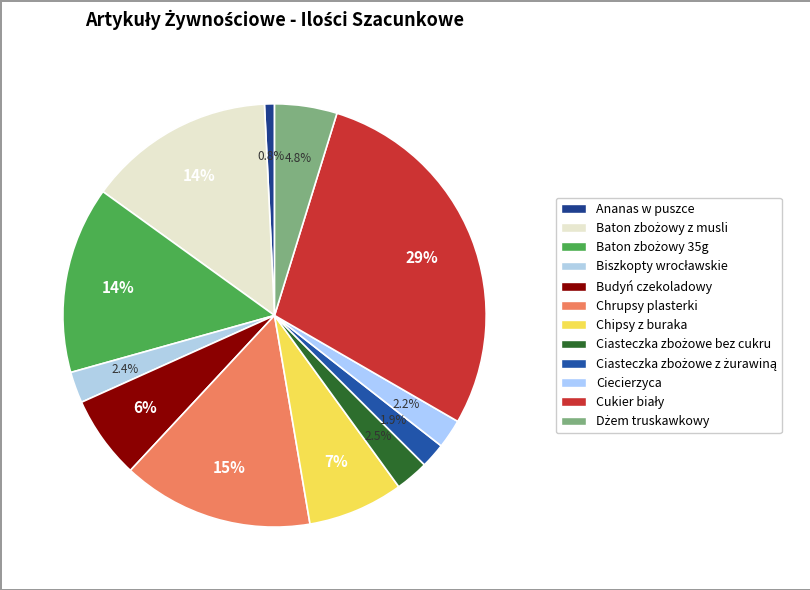

What portion of the pie excludes Budyń czekoladowy?

93.6%